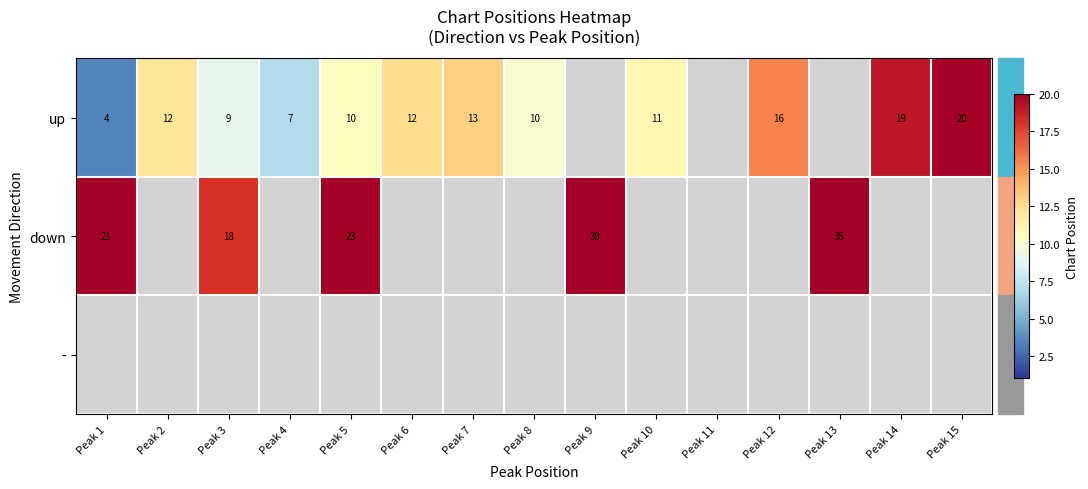

The up series shows 13.0 at Peak 7. True or false?

True